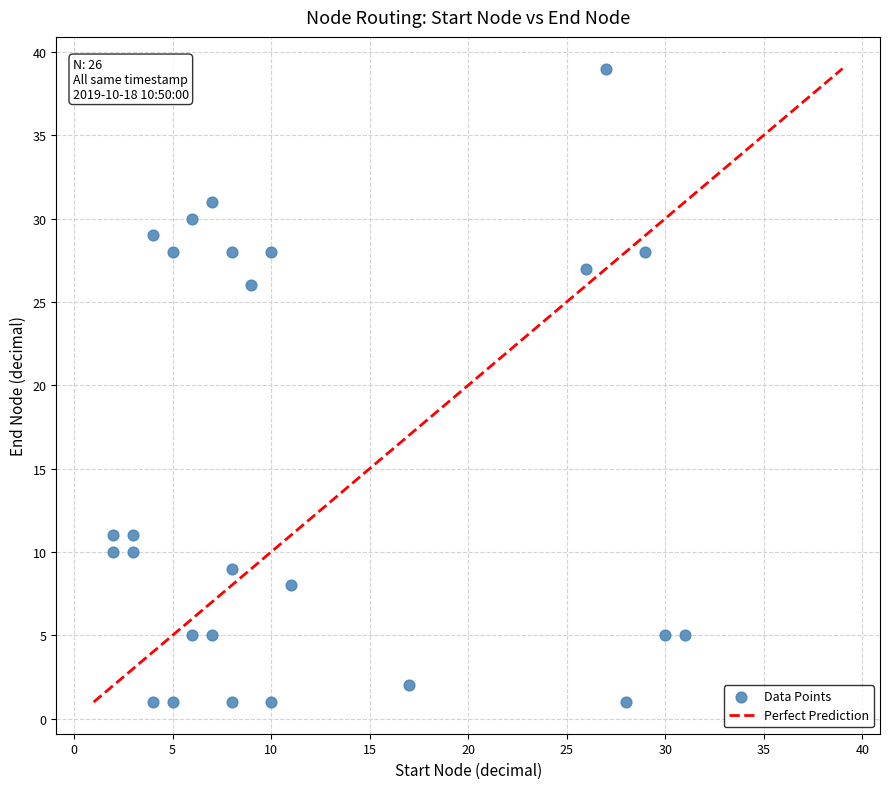

What is the range of X values (max minus min)?

29